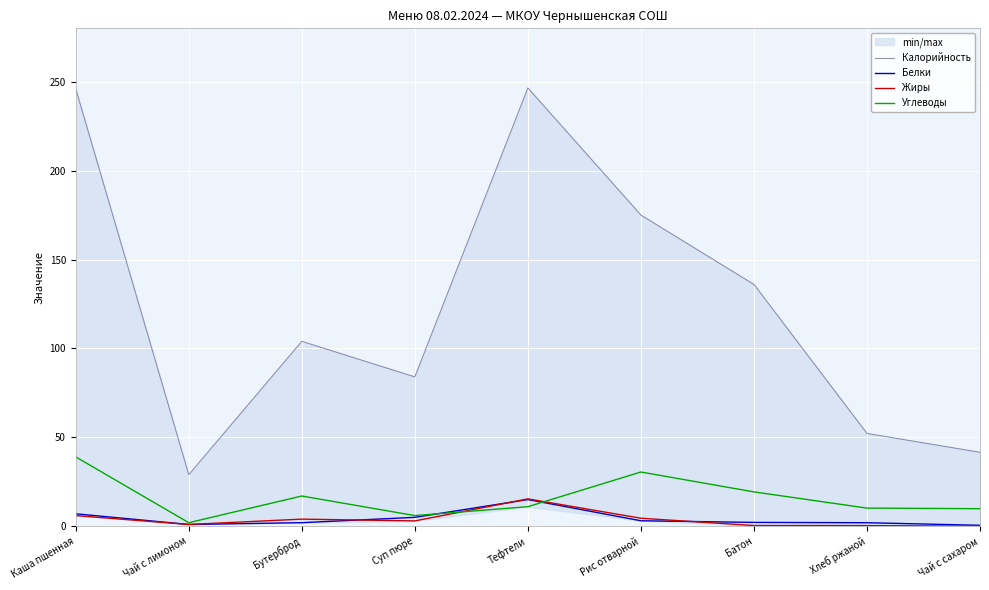

True or false: Углеводы has more than 0 interior local peaks.

True